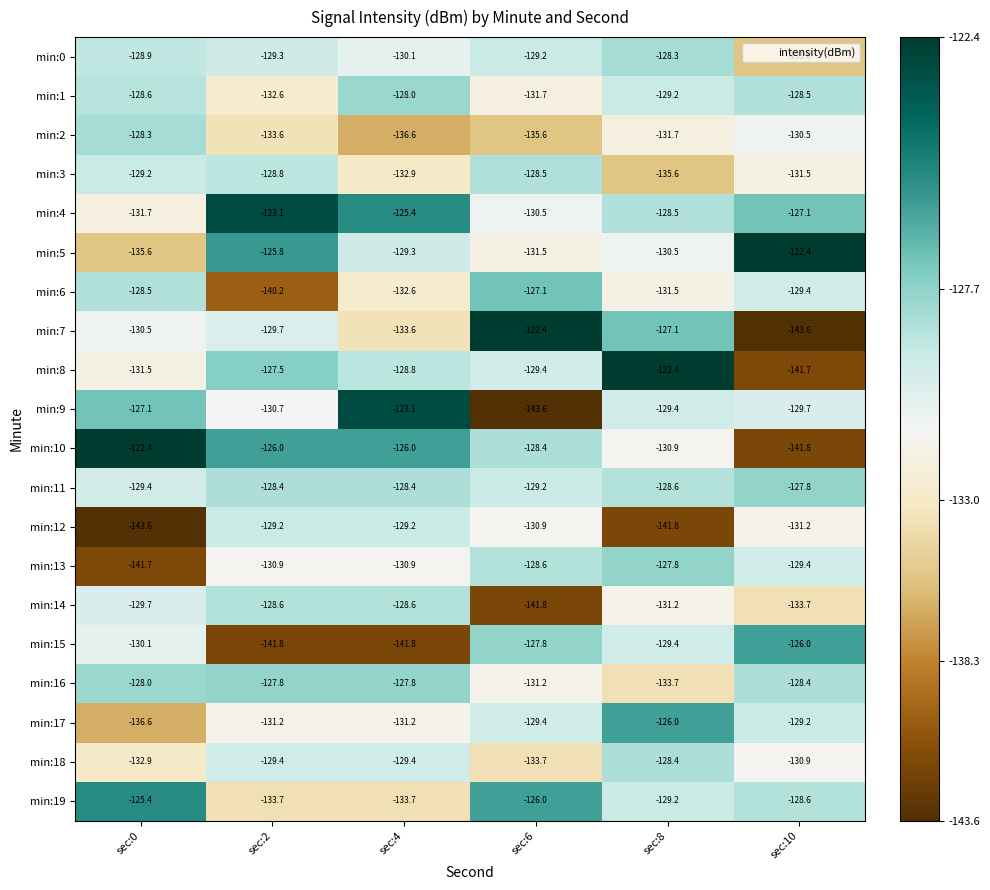

At which label is min:19 closest to -129?

sec:8